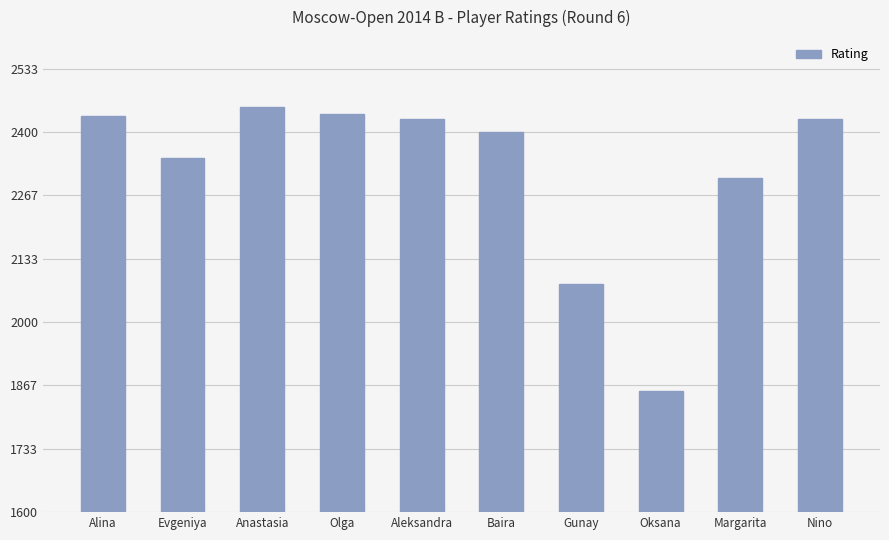

Reading left to right, what are all the values shown in this chart?

2433	2345	2452	2438	2428	2400	2080	1856	2303	2428